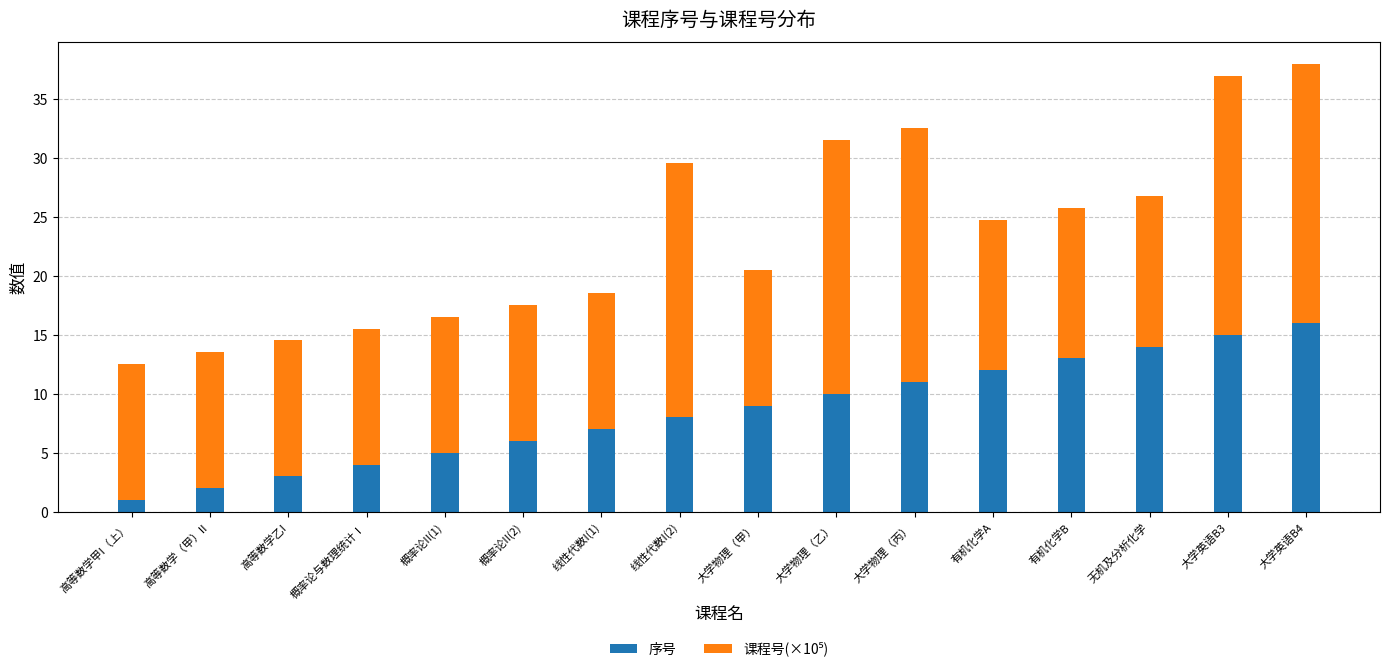

What is the highest value of the 序号 series?

16.0